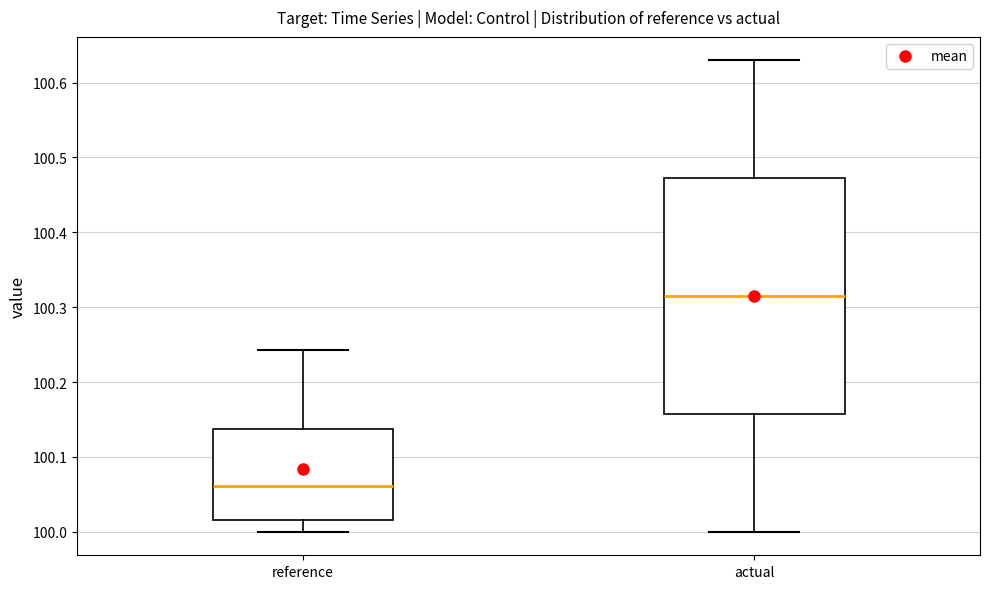

Reading left to right, transcribe this box plot: for each box, give where its median line is, the range the box spans, and where its two whiskers end, as read against the y-axis. The values are not printed on the chart, so give them approximately, as read against the axis.

reference: median 100.06, box 100.02 to 100.14, whiskers 100.00 to 100.24
actual: median 100.31, box 100.16 to 100.47, whiskers 100.00 to 100.63